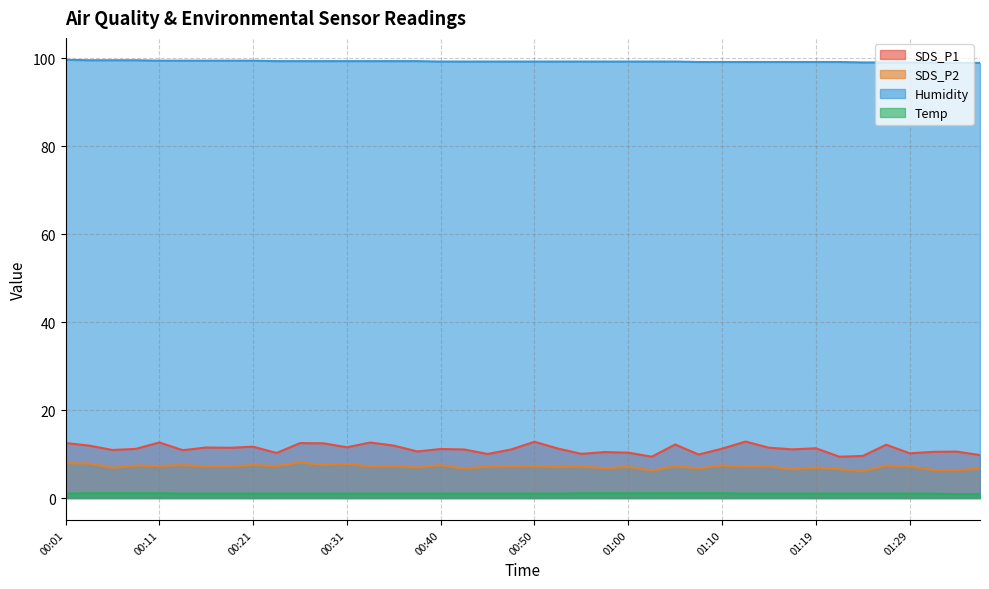

What is the sum of all Humidity values?

3972.9